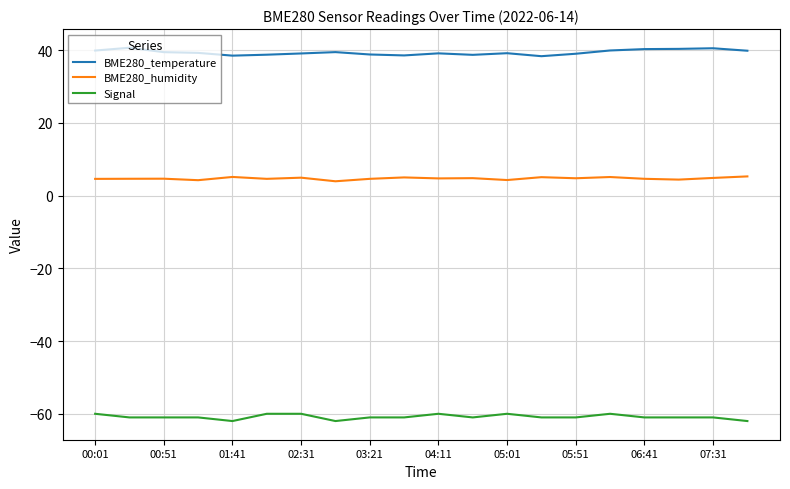

List the series in order of their peak value, lowest first.

Signal, BME280_humidity, BME280_temperature